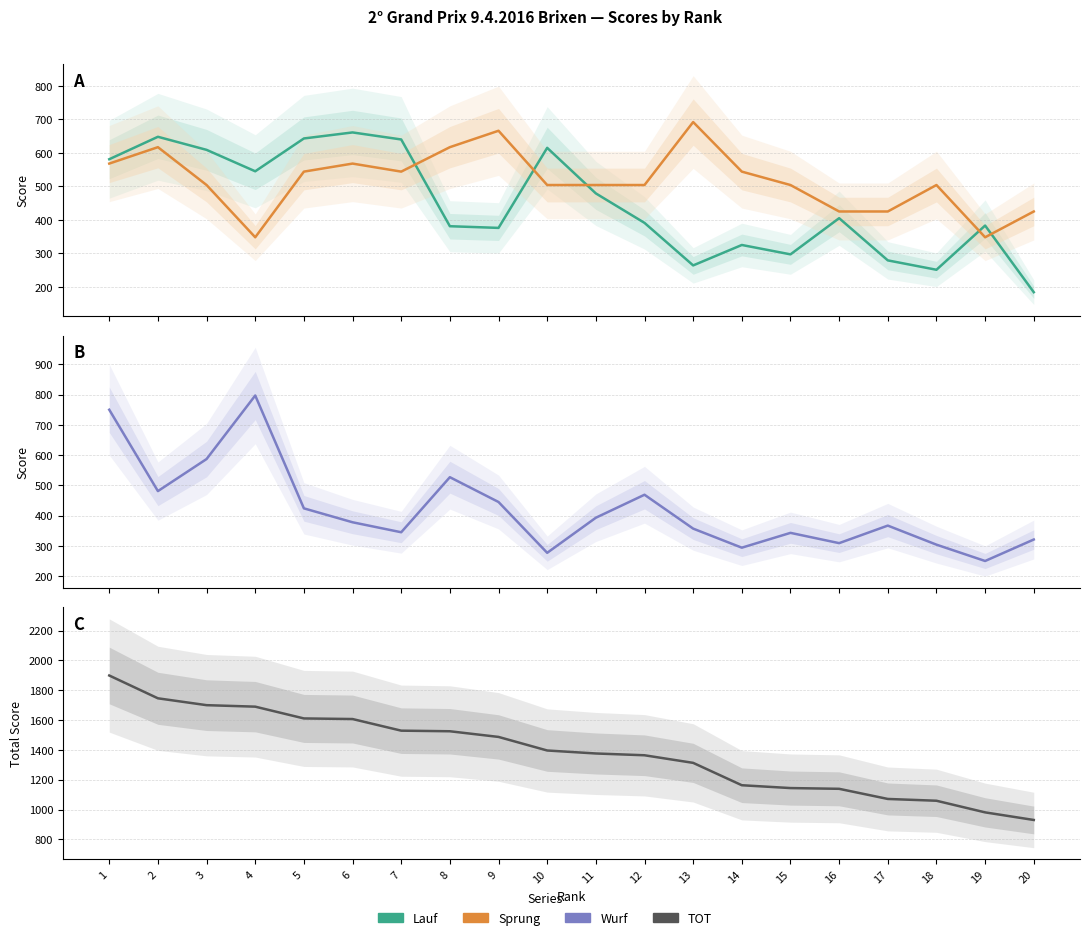

Reading left to right, list all the values displayed in this chart.

Lauf: 581	648	609	545	643	661	640	381	376	615	479	391	264	325	297	405	279	251	383	184
Sprung: 568	617	504	348	544	568	544	617	666	504	504	504	692	544	504	425	425	504	348	425
Wurf: 750	481	587	797	424	378	345	527	445	277	393	469	357	294	343	309	367	304	250	321
TOT: 1899	1746	1700	1690	1611	1607	1529	1525	1487	1396	1376	1364	1313	1163	1144	1139	1071	1059	981	930